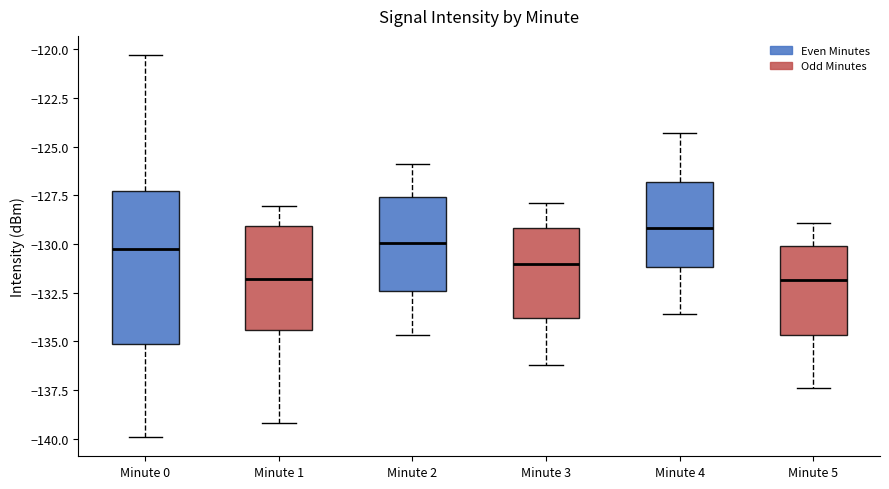

Where does the lower whisker of the box for Minute 5 end on the y-axis? The values are not printed on the chart, so give them approximately, as read against the axis.

-137.5